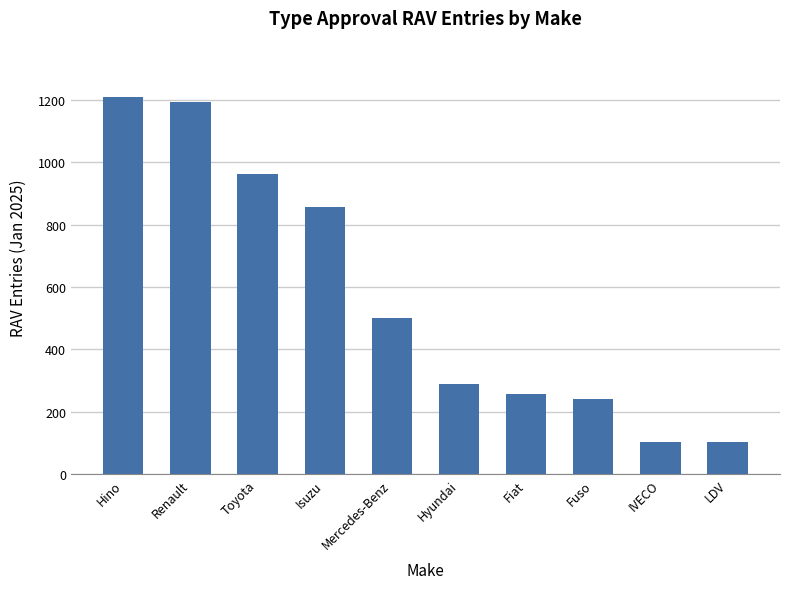

What is the label of the 10th bar from the left?

LDV